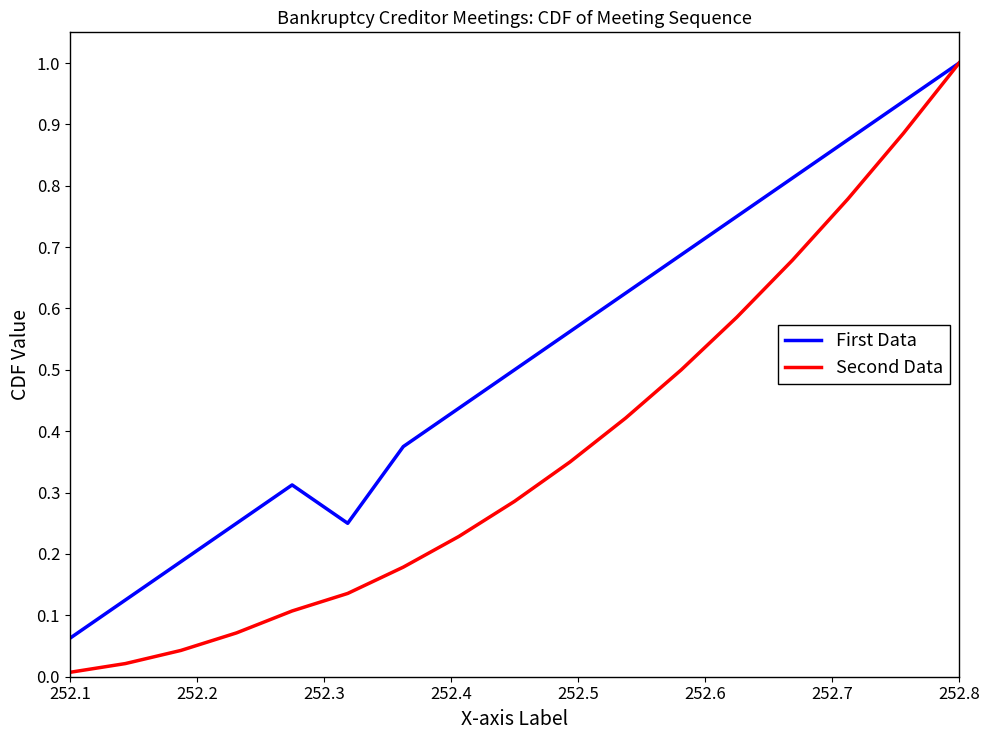

Rank the series by their average value, from lowest to highest.

Second Data, First Data